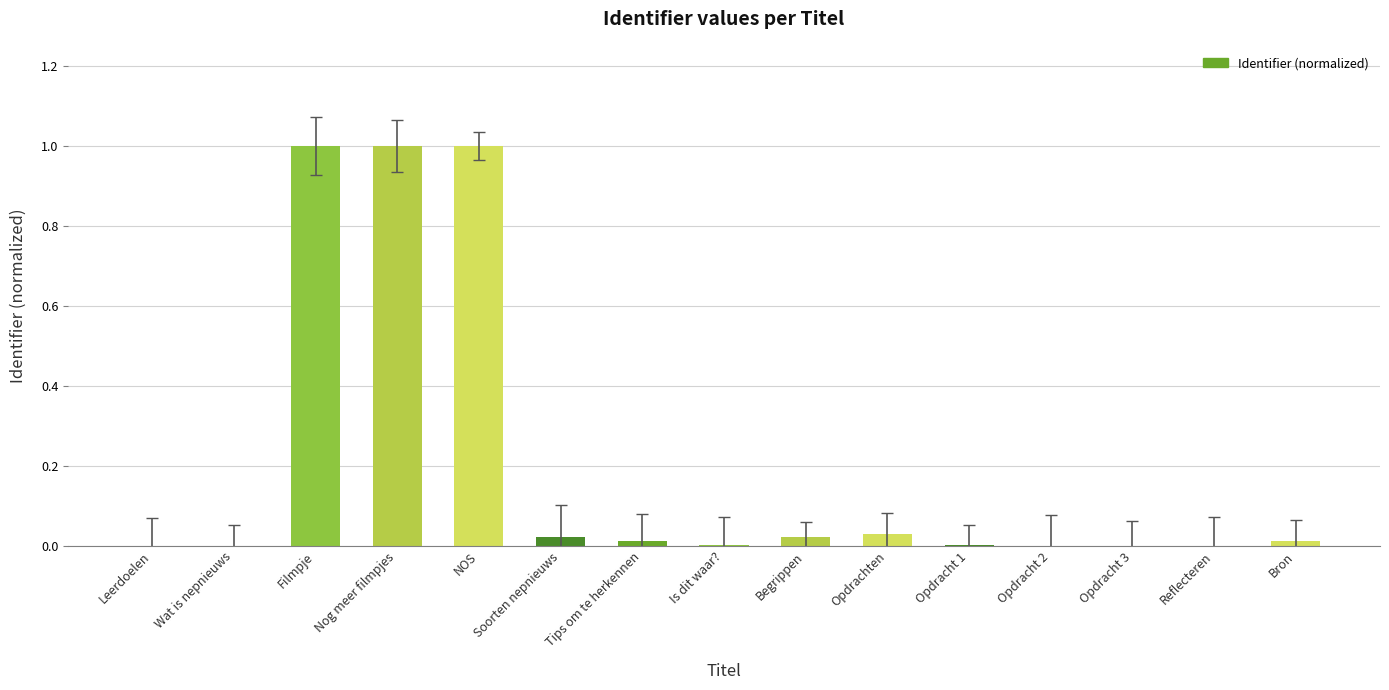

Which has a higher value, Filmpje or Reflecteren?

Filmpje